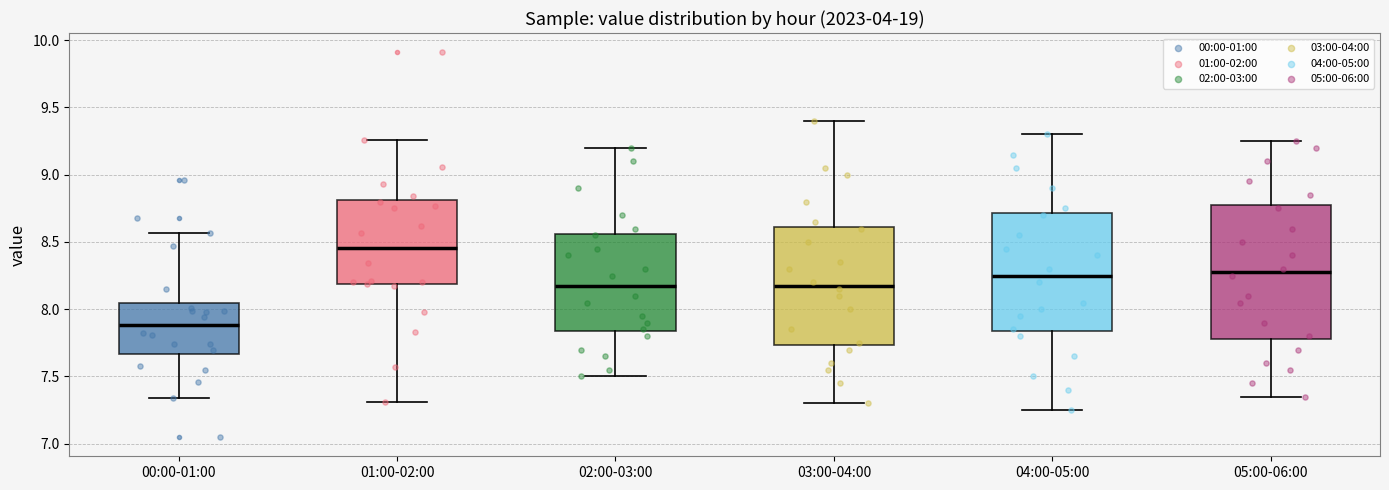

Reading left to right, read every box against the y-axis: the position of its median line, the range the box covers, and the ends of its whiskers. The values are not printed on the chart, so give them approximately, as read against the axis.

00:00-01:00: median 7.90, box 7.65 to 8.05, whiskers 7.35 to 8.55
01:00-02:00: median 8.45, box 8.20 to 8.80, whiskers 7.30 to 9.25
02:00-03:00: median 8.20, box 7.85 to 8.55, whiskers 7.50 to 9.20
03:00-04:00: median 8.20, box 7.75 to 8.60, whiskers 7.30 to 9.40
04:00-05:00: median 8.25, box 7.85 to 8.70, whiskers 7.25 to 9.30
05:00-06:00: median 8.30, box 7.80 to 8.80, whiskers 7.35 to 9.25